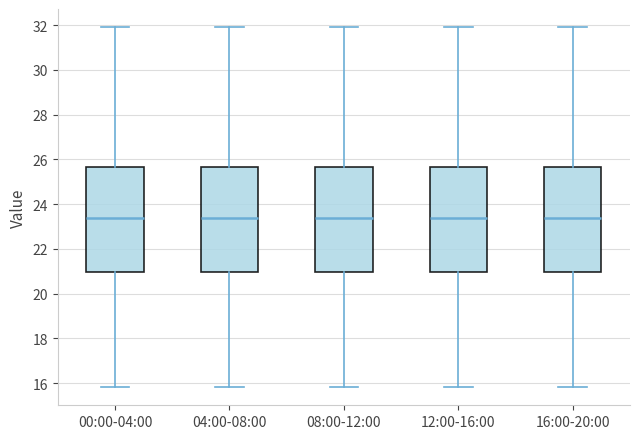

Where does the lower whisker of the box for 16:00-20:00 end on the y-axis? The values are not printed on the chart, so give them approximately, as read against the axis.

15.8